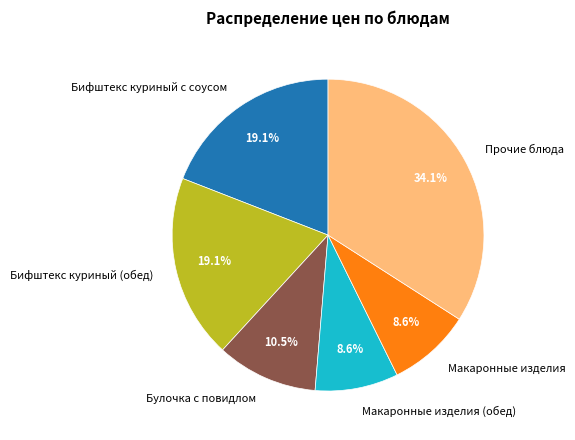

Which slice is the largest?

Прочие блюда